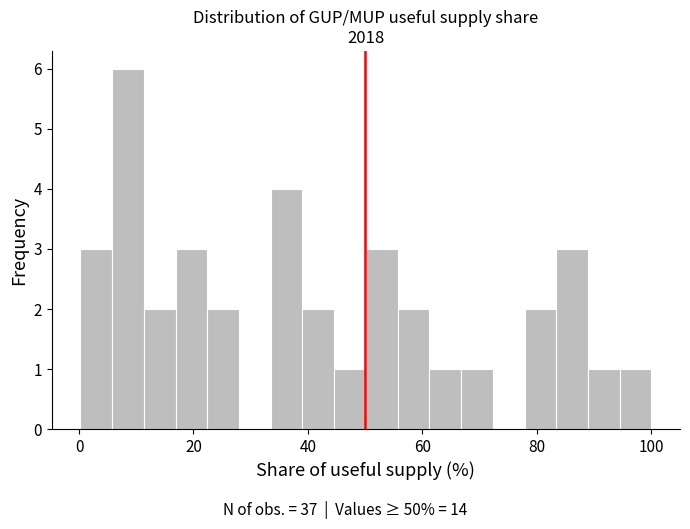

Around what value on the x-axis is the tallest bar? Give the approximate position of its centre, as read against the axis.

8